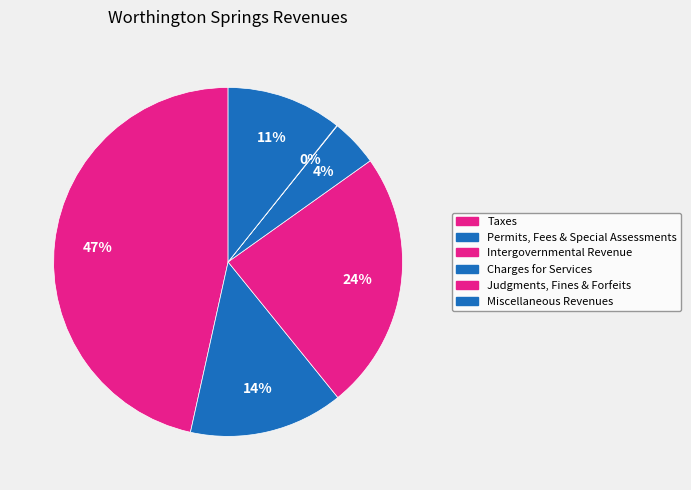

What is the largest slice in the pie chart?

Taxes